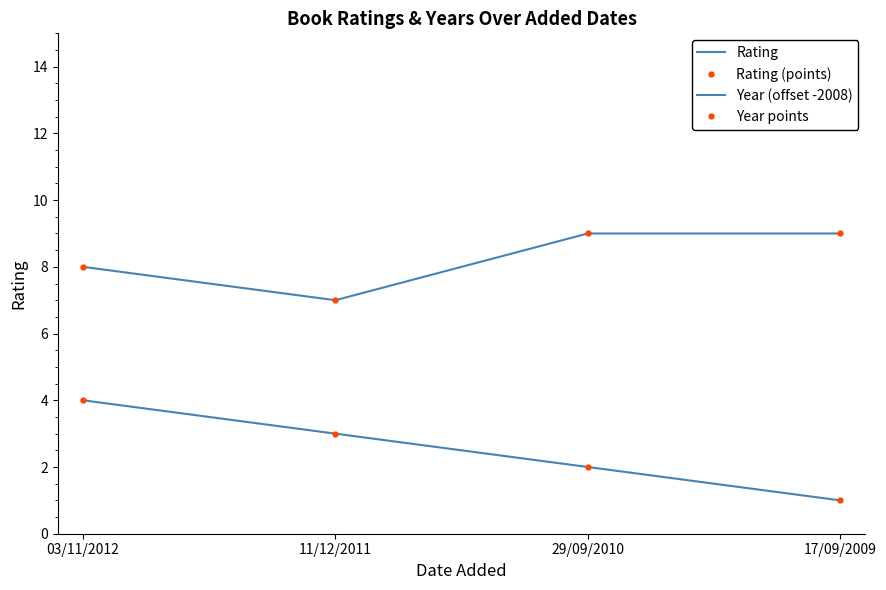

True or false: Rating and Year (offset -2008) cross at least once.

False